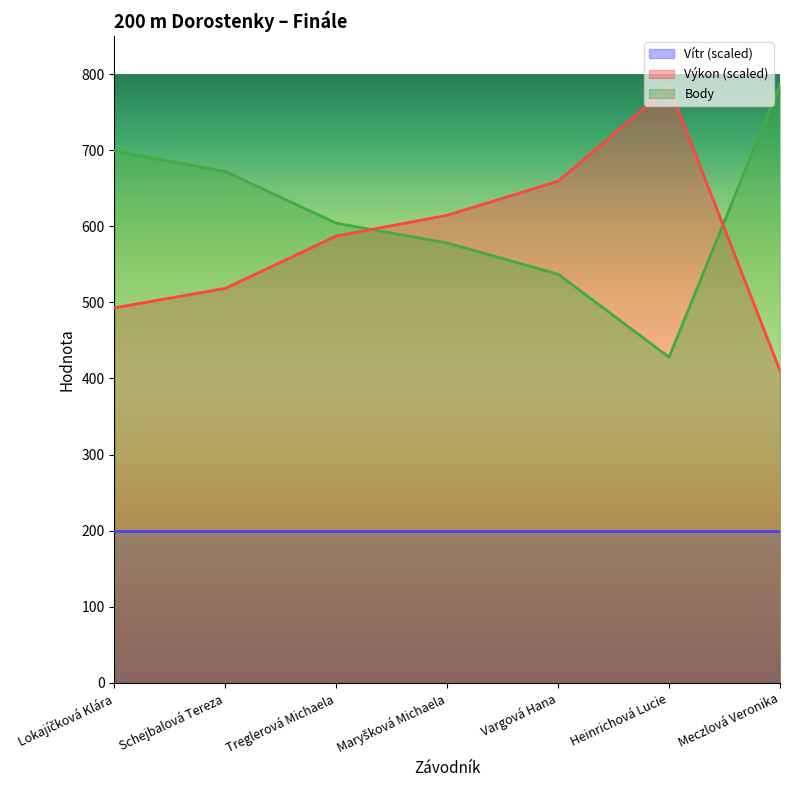

The Výkon series shows 614.4 at Maryšková Michaela. True or false?

True